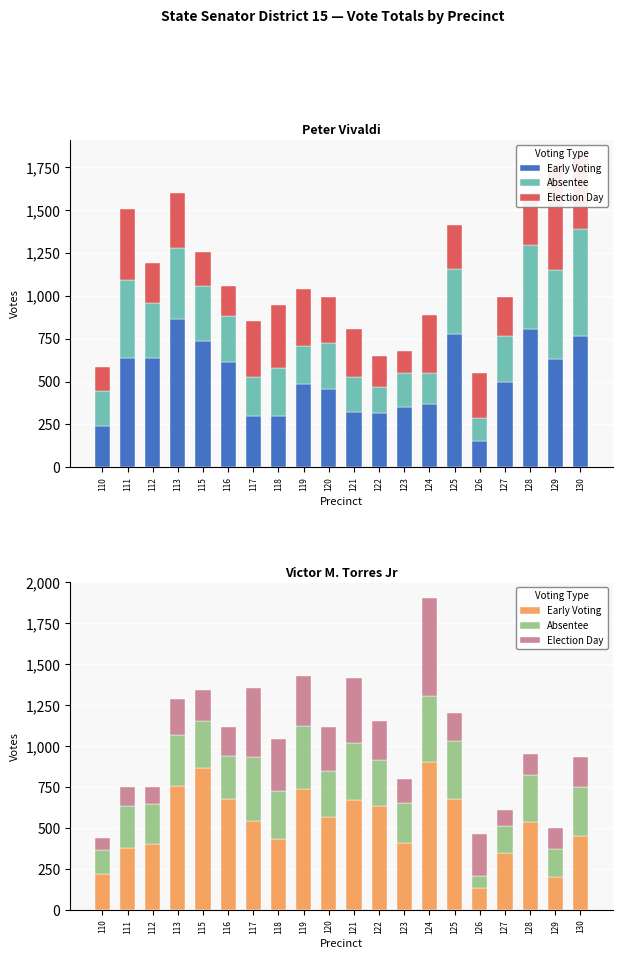

How many values in the Early Voting series exceed 544?

9